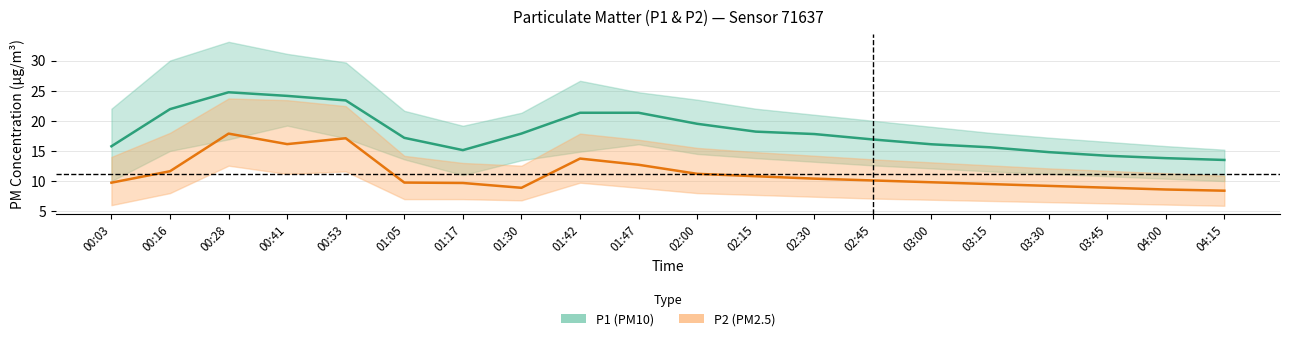

Rank the categories by P2 (PM2.5) value from highest to lowest.

00:28, 00:53, 00:41, 01:42, 01:47, 00:16, 02:00, 02:15, 02:30, 02:45, 03:00, 01:05, 00:03, 01:17, 03:15, 03:30, 03:45, 01:30, 04:00, 04:15